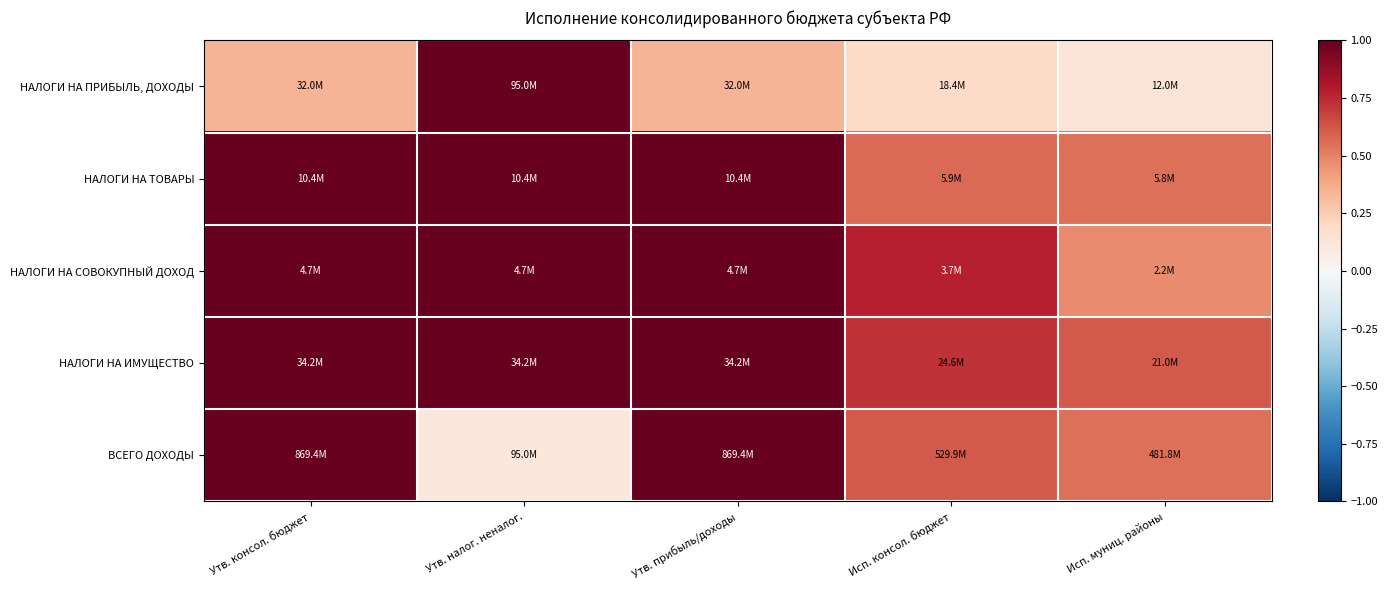

How many series are shown in this chart?

5